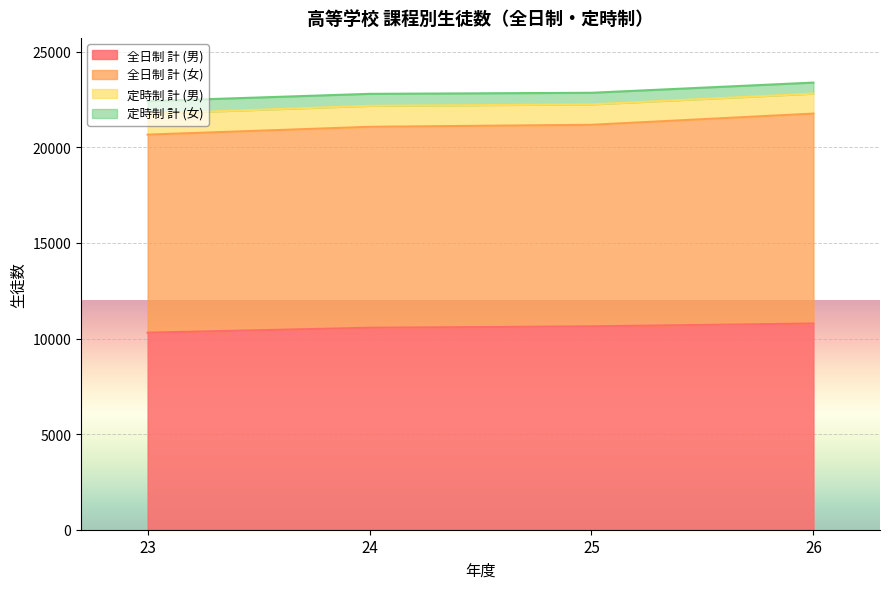

The value of 全日制 計 (男) at 26 is 16189. True or false?

False